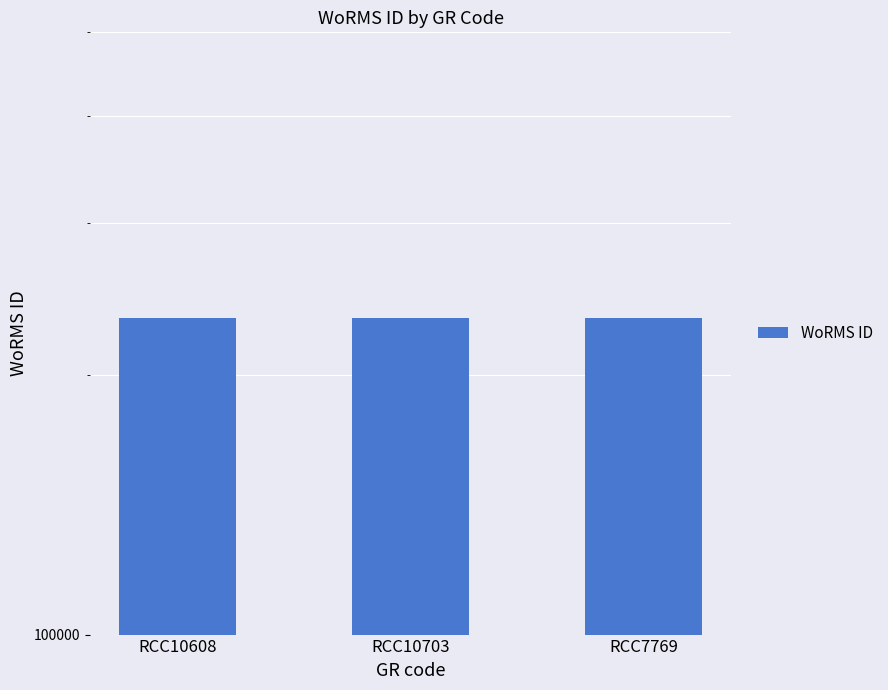

What is the smallest value displayed?

233015